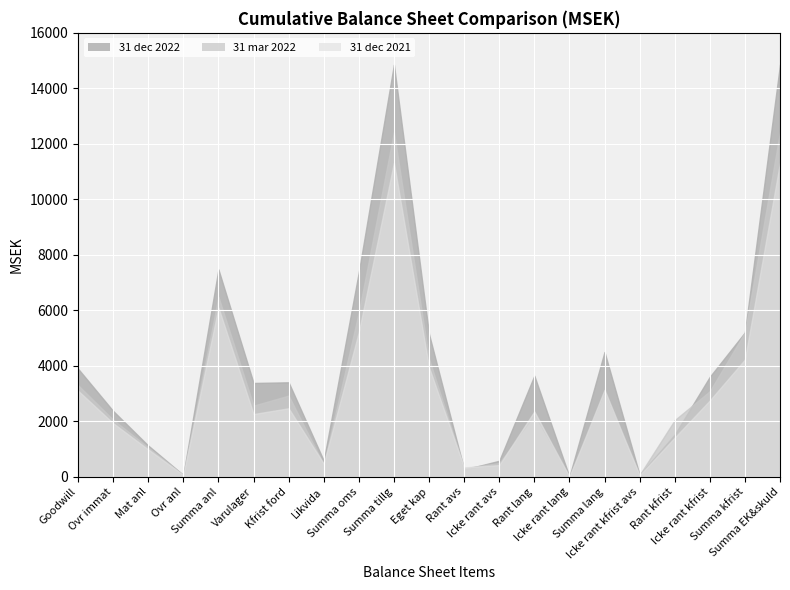

Which series has the largest range (max minus min)?

31 dec 2022